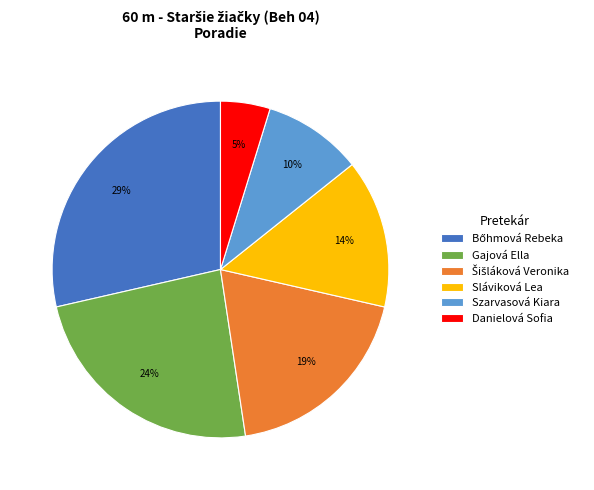

True or false: Sláviková Lea accounts for 9% of the total.

False